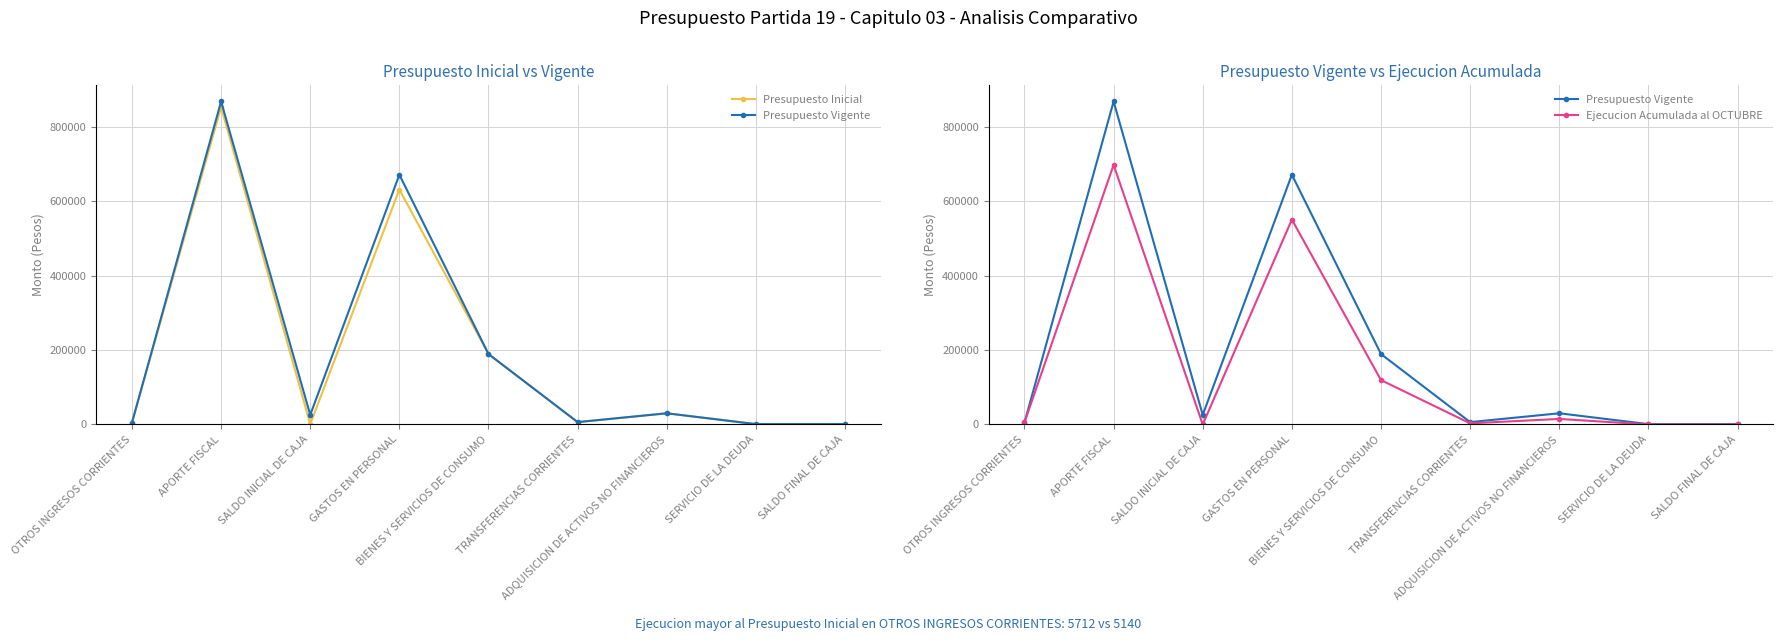

True or false: Presupuesto Vigente and Presupuesto Inicial intersect in this chart.

False